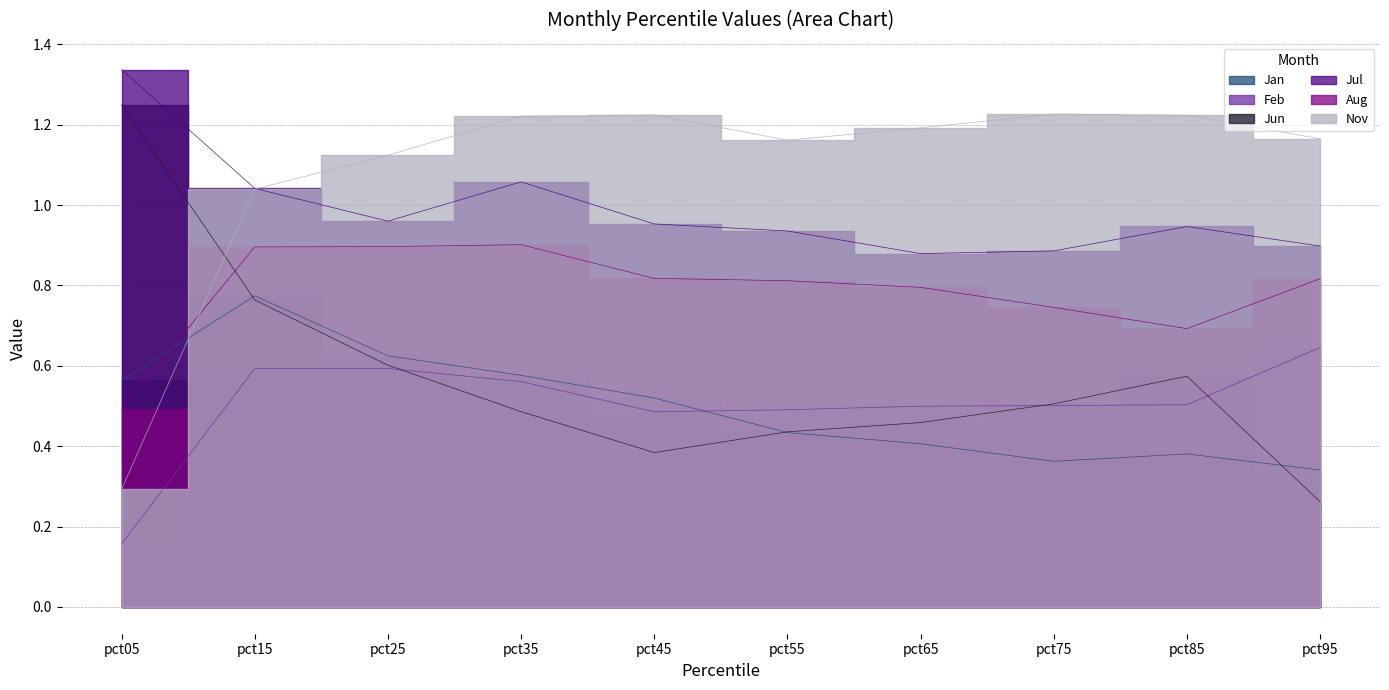

Reading left to right, transcribe all the data shown in this chart.

Jan: pct05=0.6	pct15=0.8	pct25=0.6	pct35=0.6	pct45=0.5	pct55=0.4	pct65=0.4	pct75=0.4	pct85=0.4	pct95=0.3
Feb: pct05=0.2	pct15=0.6	pct25=0.6	pct35=0.6	pct45=0.5	pct55=0.5	pct65=0.5	pct75=0.5	pct85=0.5	pct95=0.6
Jun: pct05=1.2	pct15=0.8	pct25=0.6	pct35=0.5	pct45=0.4	pct55=0.4	pct65=0.5	pct75=0.5	pct85=0.6	pct95=0.3
Jul: pct05=1.3	pct15=1.0	pct25=1.0	pct35=1.1	pct45=1.0	pct55=0.9	pct65=0.9	pct75=0.9	pct85=0.9	pct95=0.9
Aug: pct05=0.5	pct15=0.9	pct25=0.9	pct35=0.9	pct45=0.8	pct55=0.8	pct65=0.8	pct75=0.7	pct85=0.7	pct95=0.8
Nov: pct05=0.3	pct15=1.0	pct25=1.1	pct35=1.2	pct45=1.2	pct55=1.2	pct65=1.2	pct75=1.2	pct85=1.2	pct95=1.2